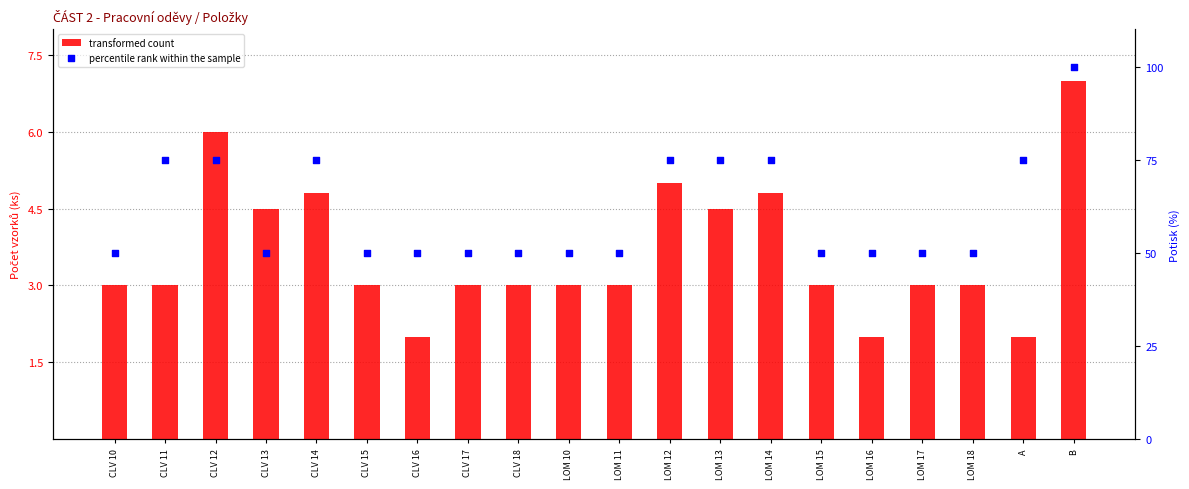

Which series contains the highest Y value?

percentile rank within the sample